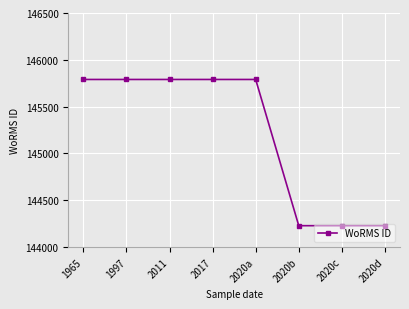

True or false: the data shows 145790 at 2011.

True